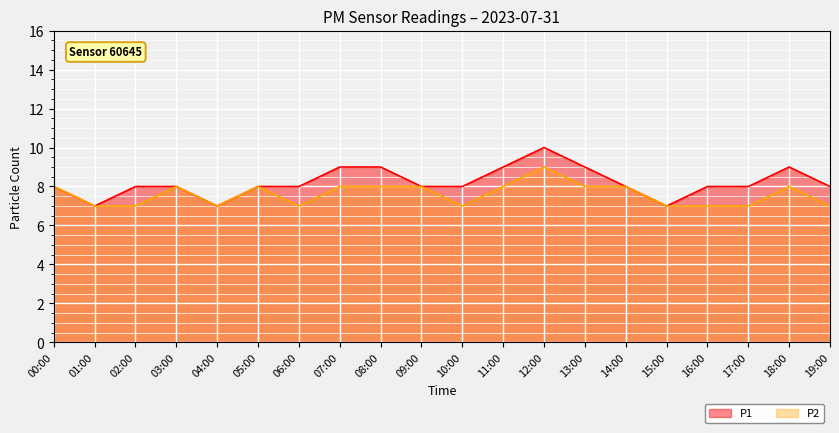

What is the difference between the second highest and minimum values in the P1 series?

2